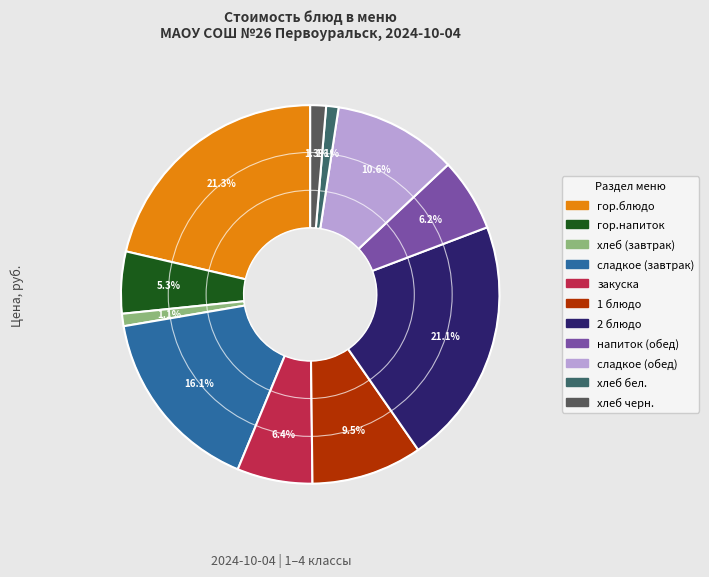

To the nearest percent, what is the combined percentage of 2 блюдо and гор.блюдо?

42%